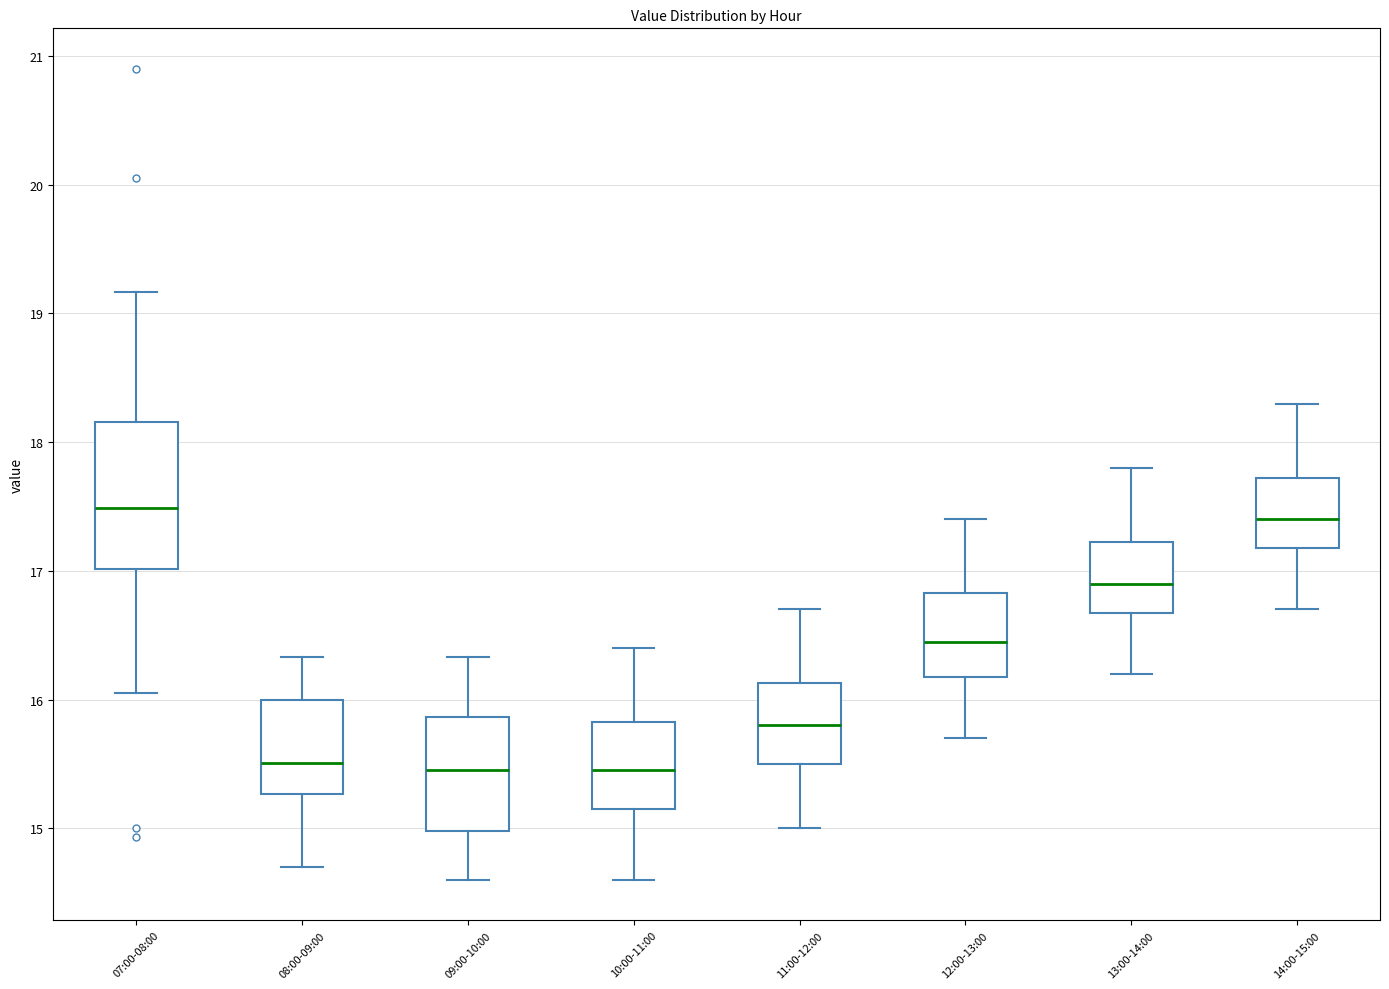

Where is the upper edge of the box for 14:00-15:00 on the y-axis? The values are not printed on the chart, so give them approximately, as read against the axis.

17.7